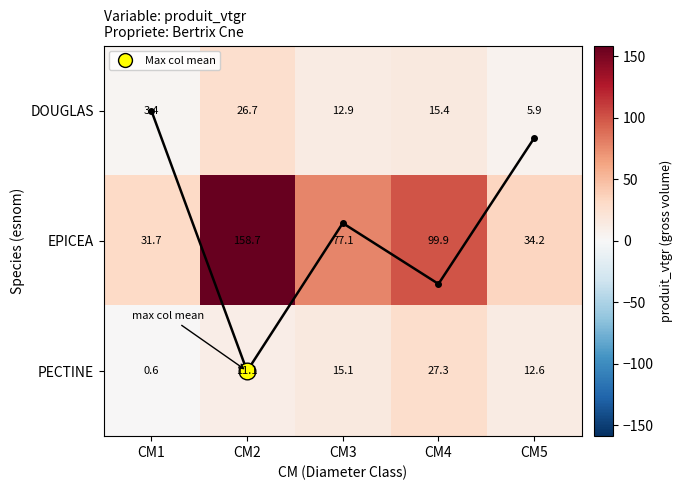

What is the total value across all series at CM1?

35.7